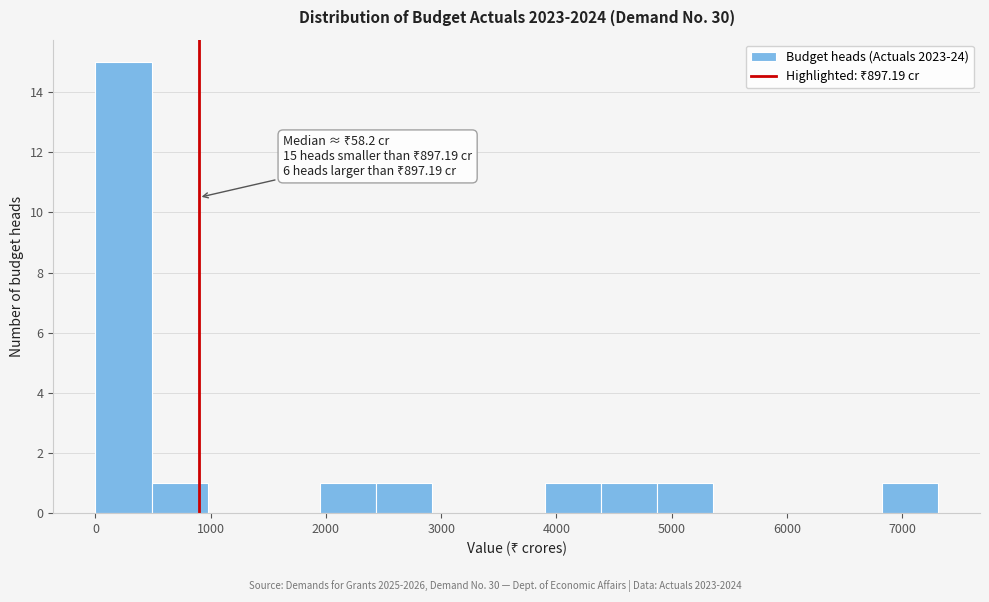

Over which range of the x-axis is the bar tallest?

0 to 500